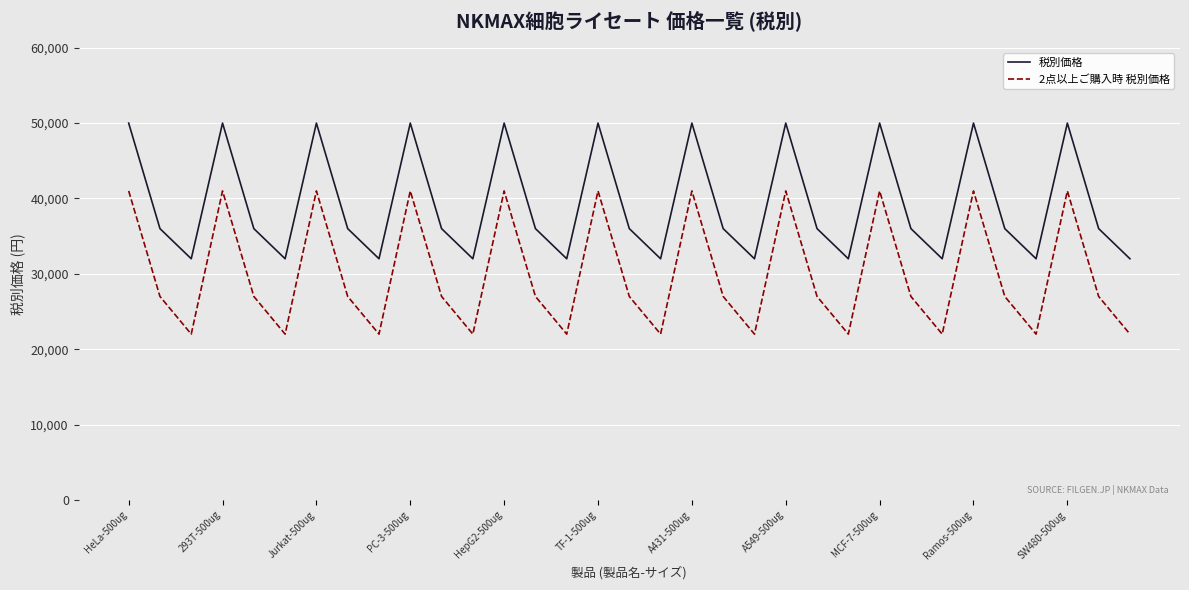

Rank the series by their average value, from lowest to highest.

2点以上ご購入時 税別価格, 税別価格